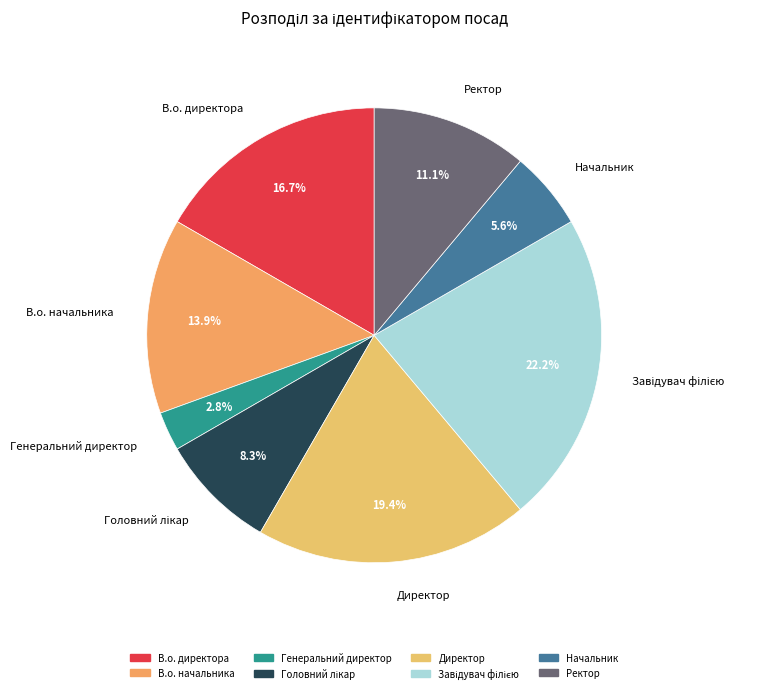

How many segments does this pie chart have?

8